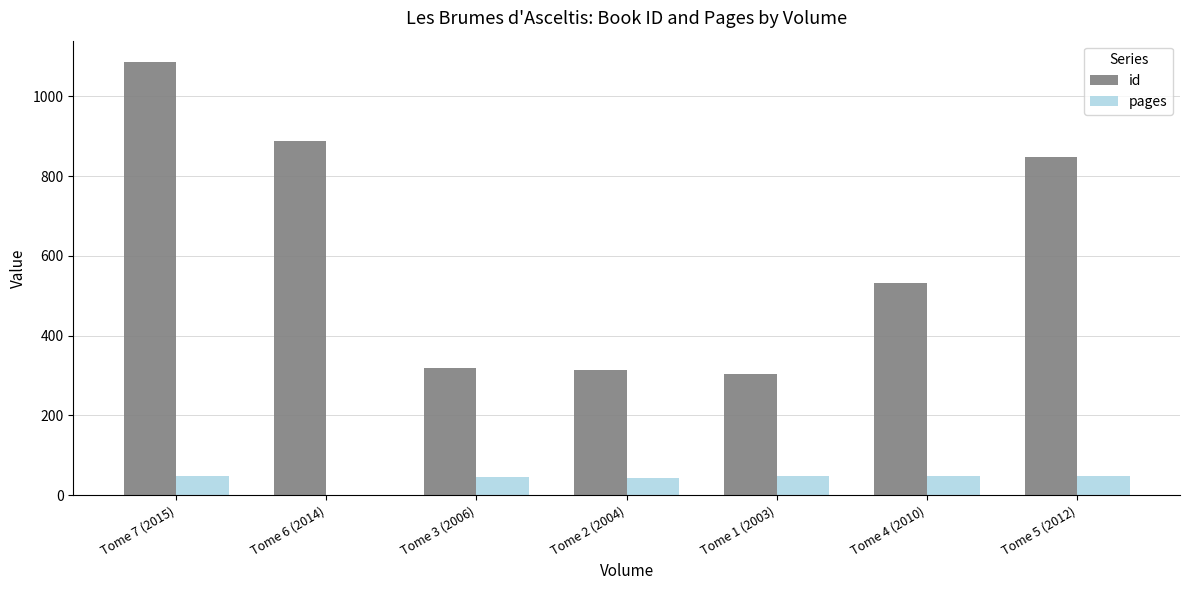

What is the sum of all pages values?

282